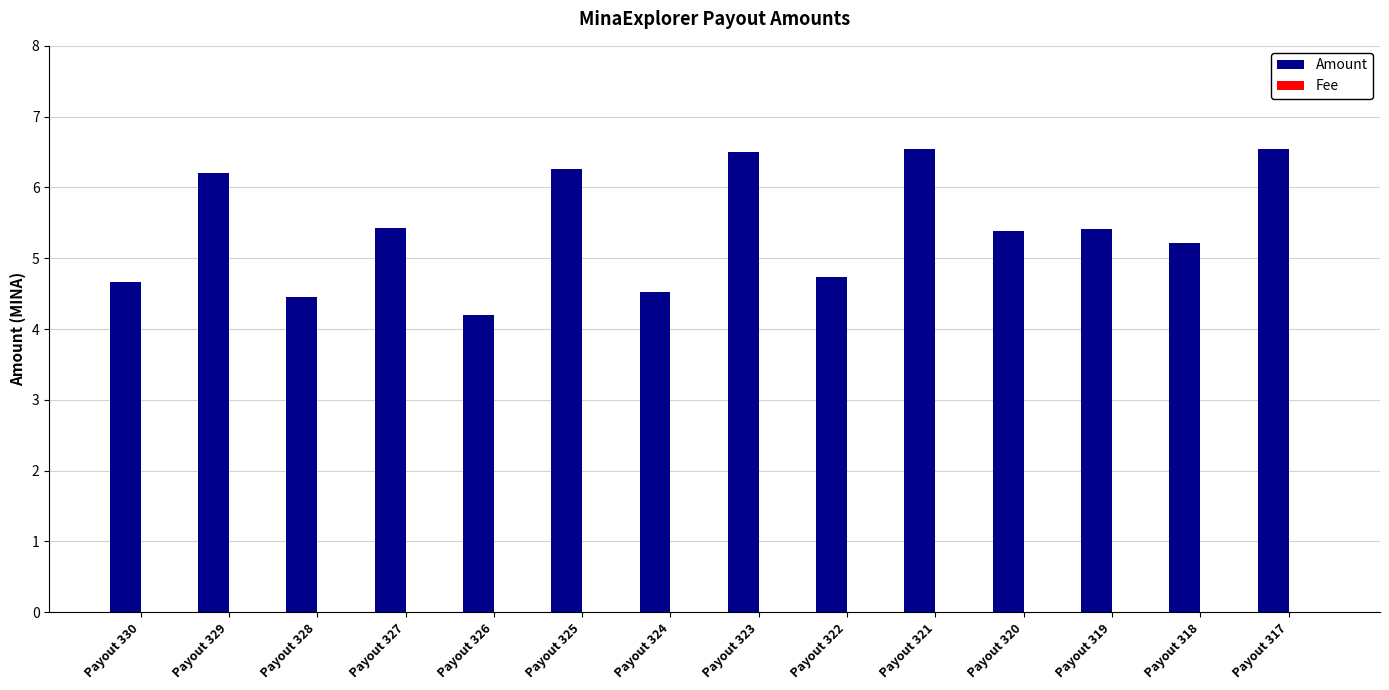

The value of Amount at Payout 318 is 5.2. True or false?

True